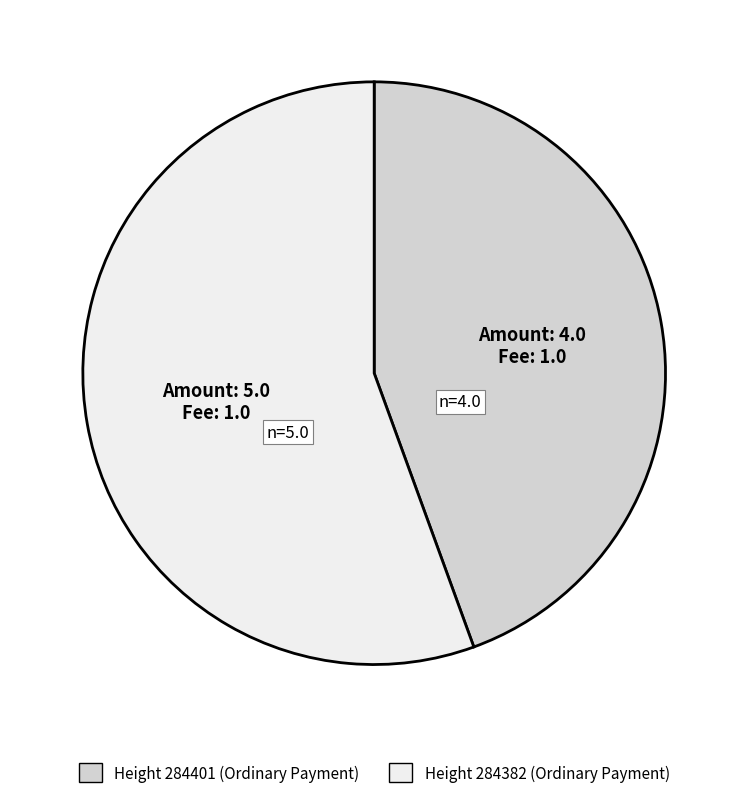

Is there any slice that represents more than half of the pie?

Yes